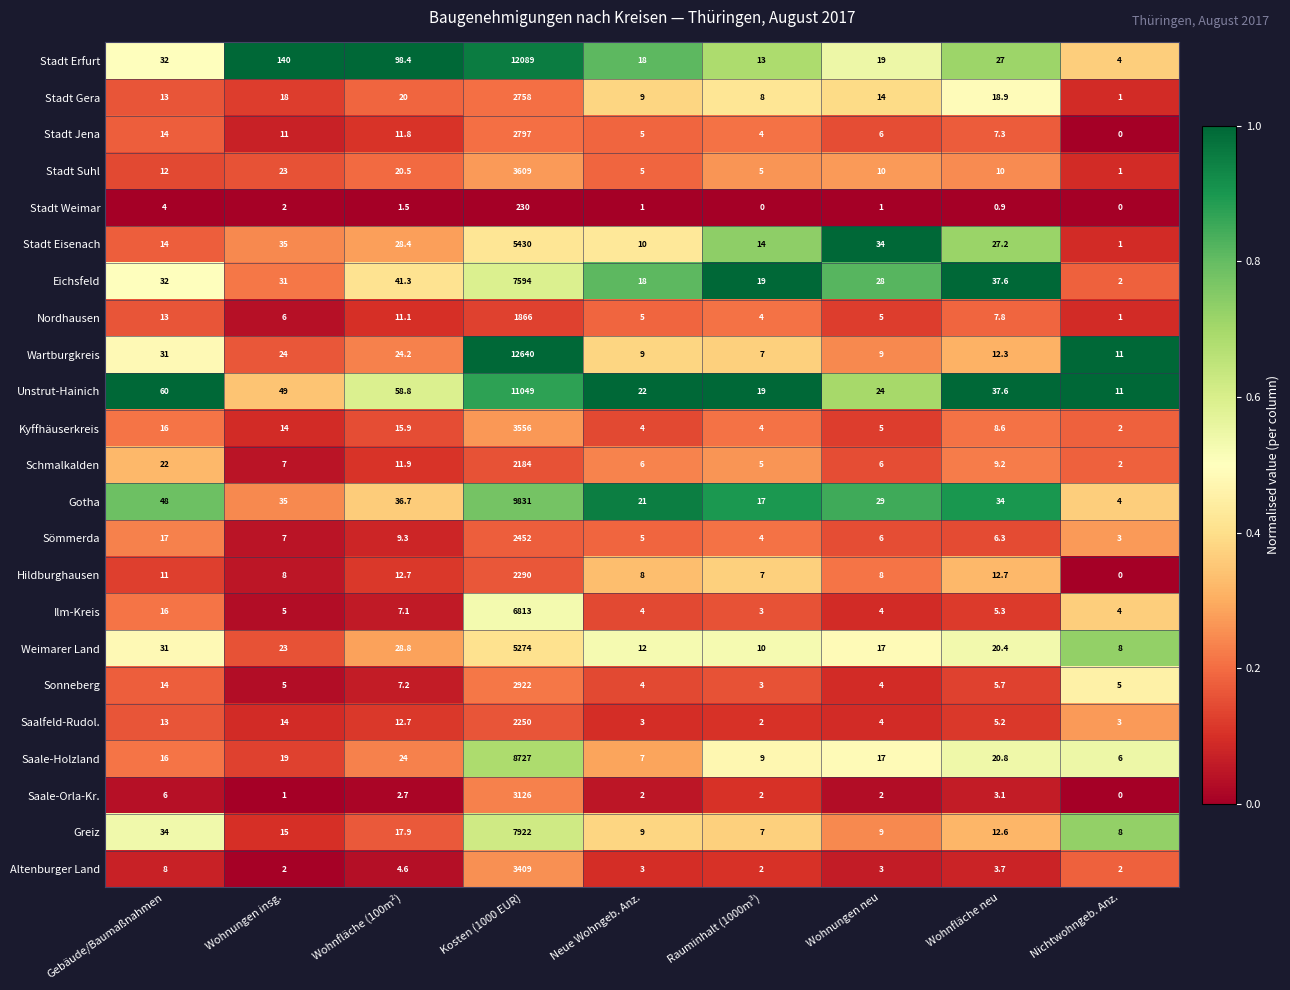

Is it true that Saale-Orla-Kr. equals 1.0 at Wohnungen insg.?

True